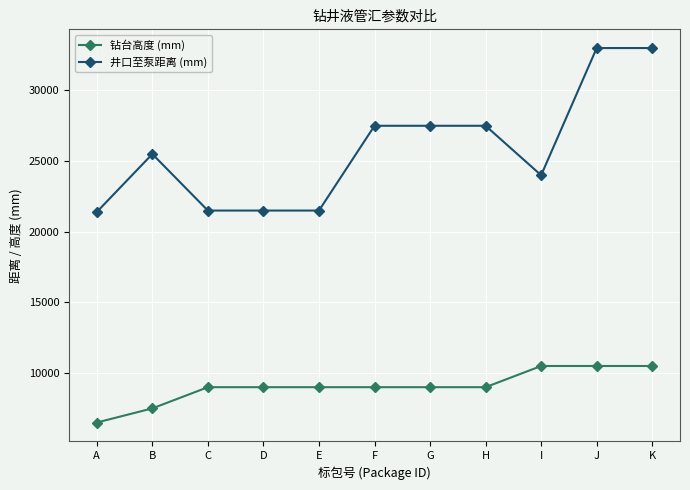

The 井口至泵距离 (mm) series shows 39585 at G. True or false?

False